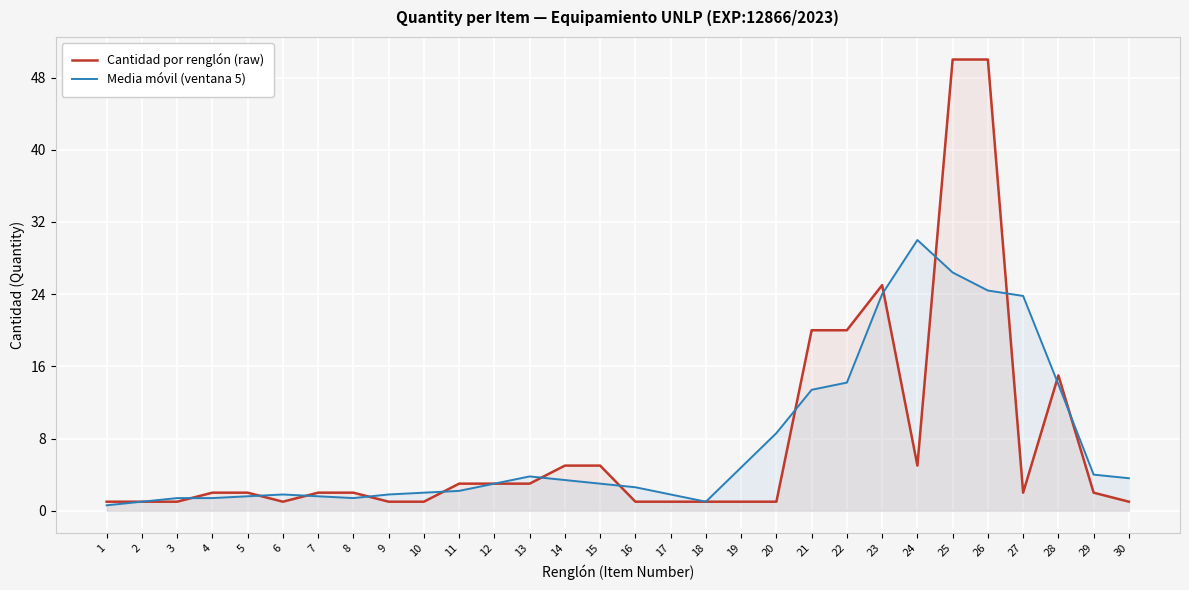

Where do Cantidad por renglón (raw) and Media móvil (ventana 5) first cross each other?

3 and 4